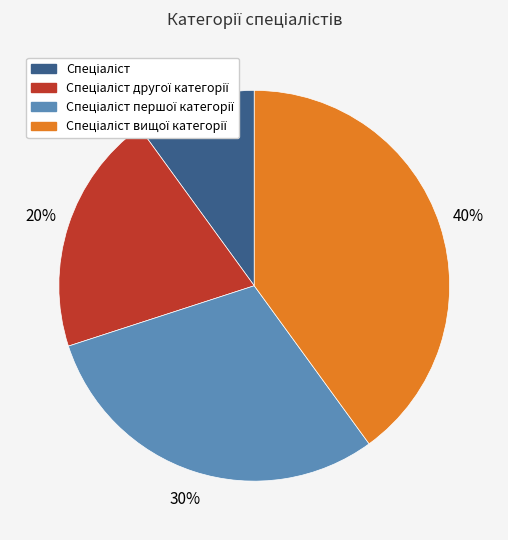

To the nearest percent, what is the average slice percentage?

25%